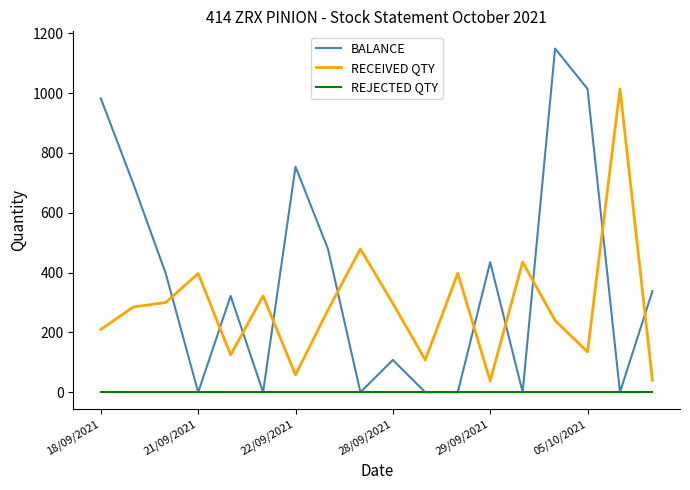

How many times do BALANCE and RECEIVED QTY cross each other?

10